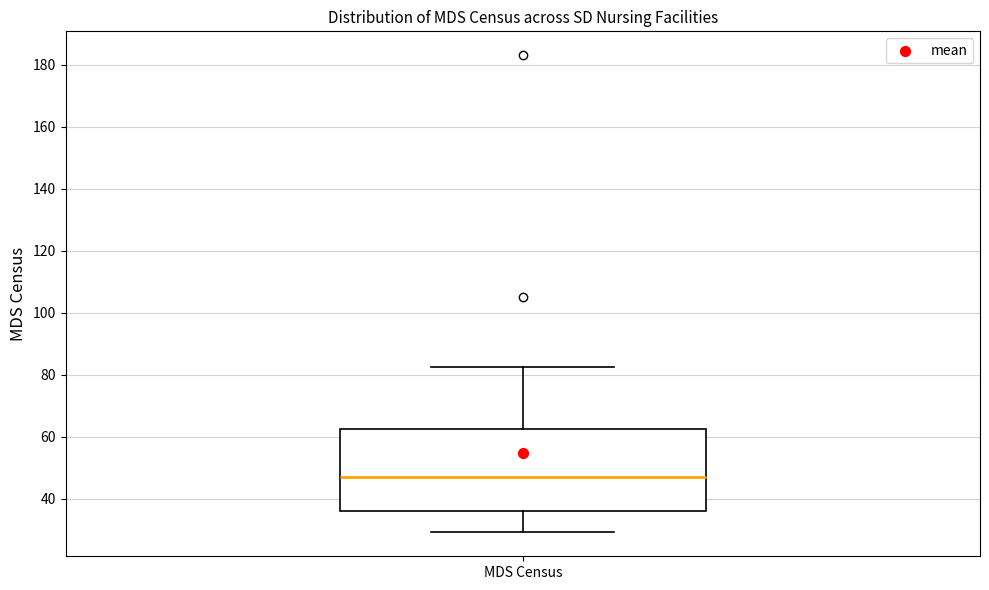

Read this box plot against the y-axis: the position of the median line, the range covered by the box, and the ends of both whiskers. The values are not printed on the chart, so give them approximately, as read against the axis.

median 48, box 36 to 62, whiskers 30 to 82